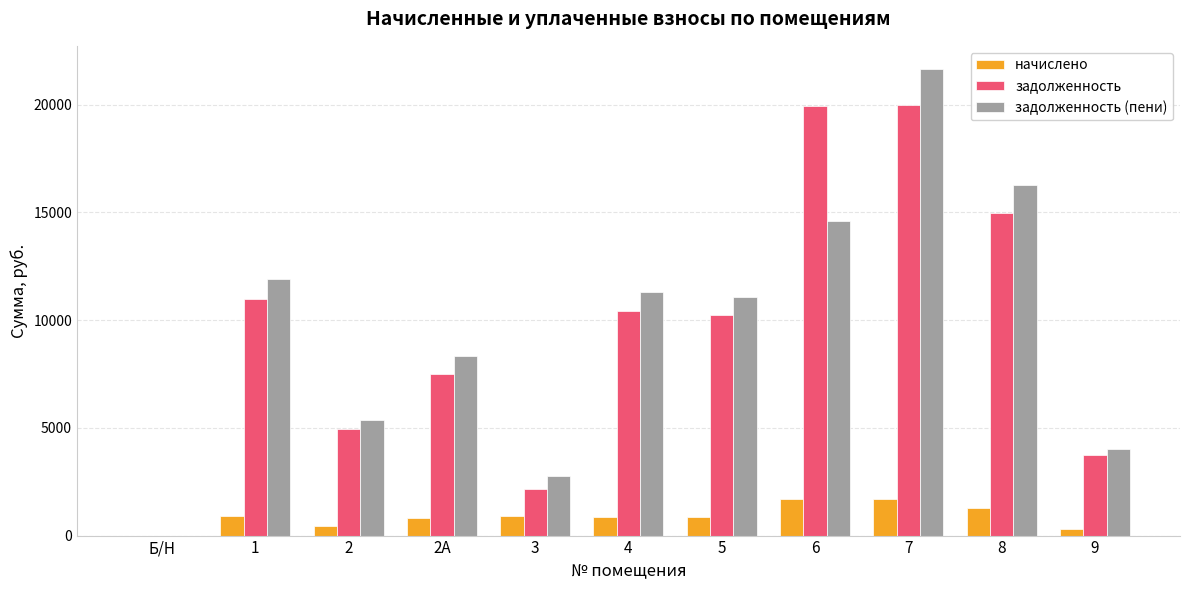

What is the highest value of the задолженность series?

19968.0